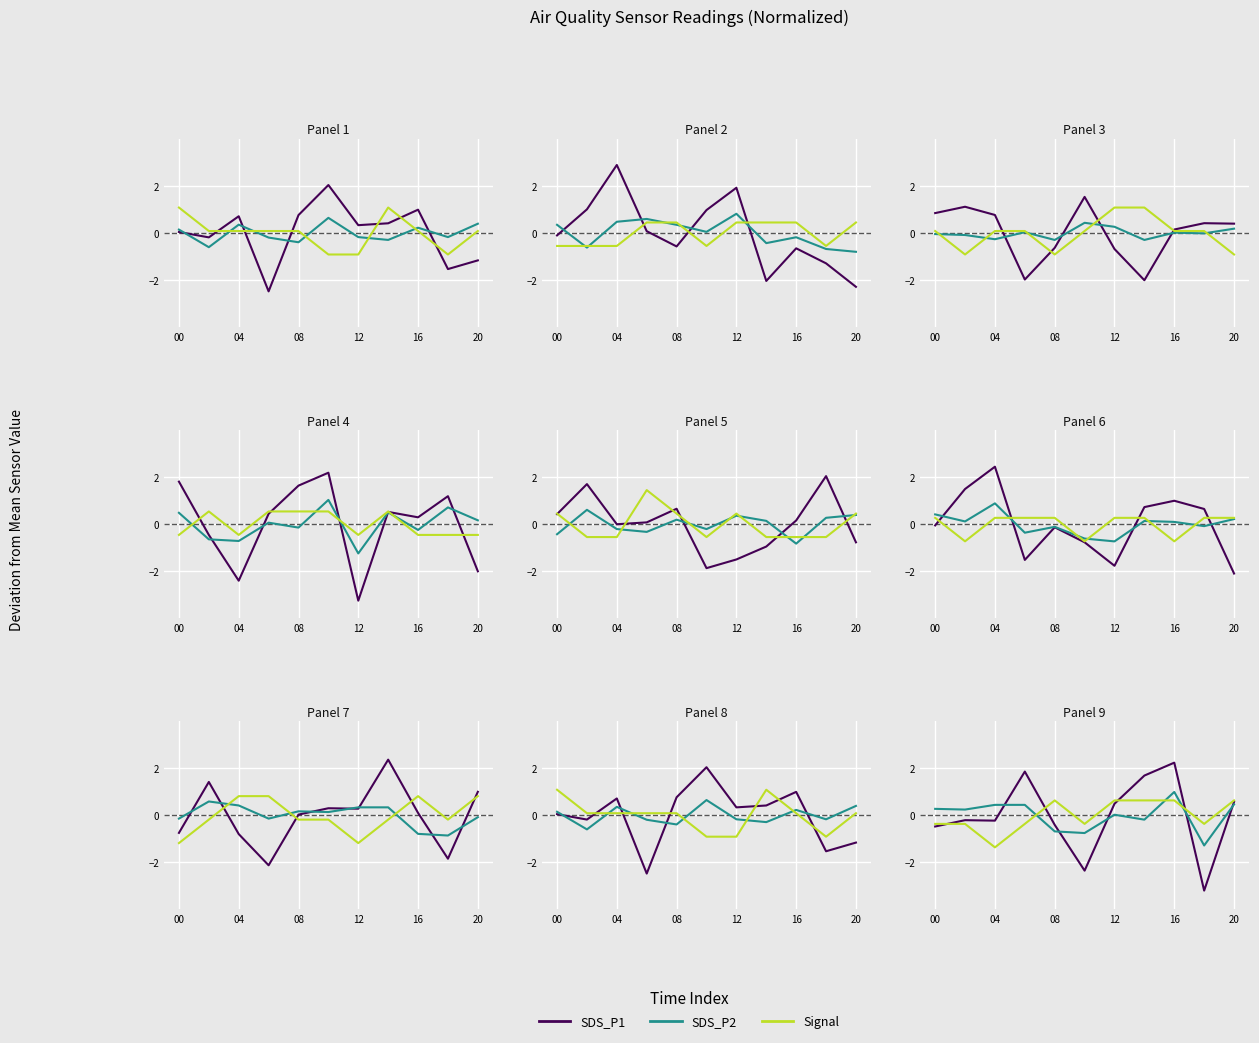

How many lines are shown in the chart?

3